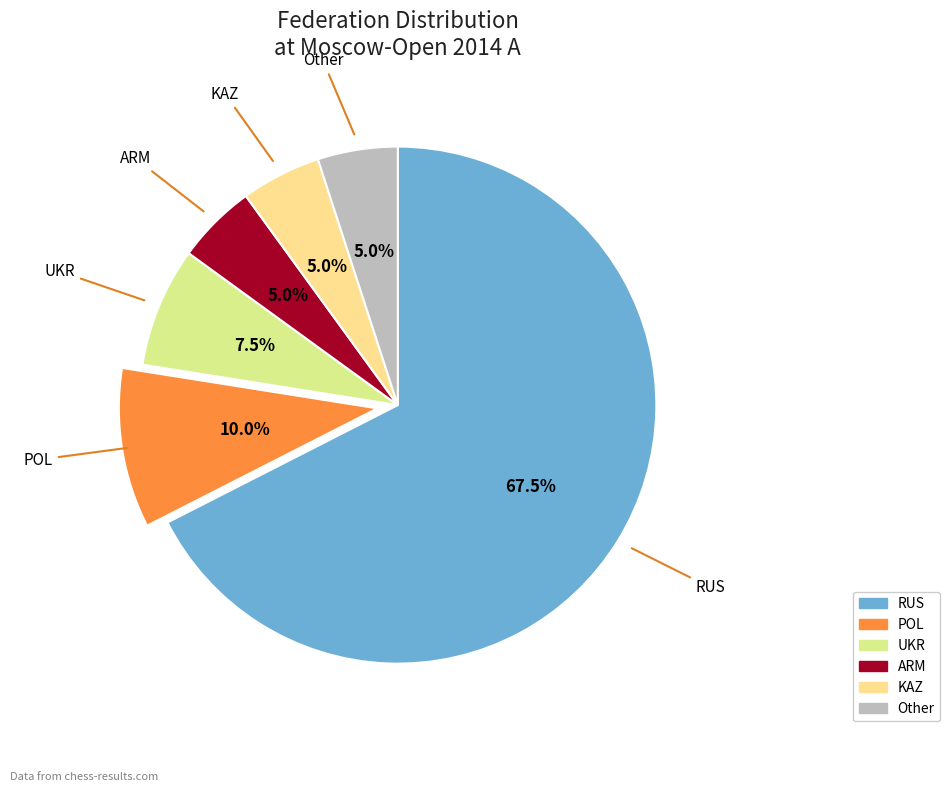

What is the ratio of the value at Other to the value at KAZ?

1.0